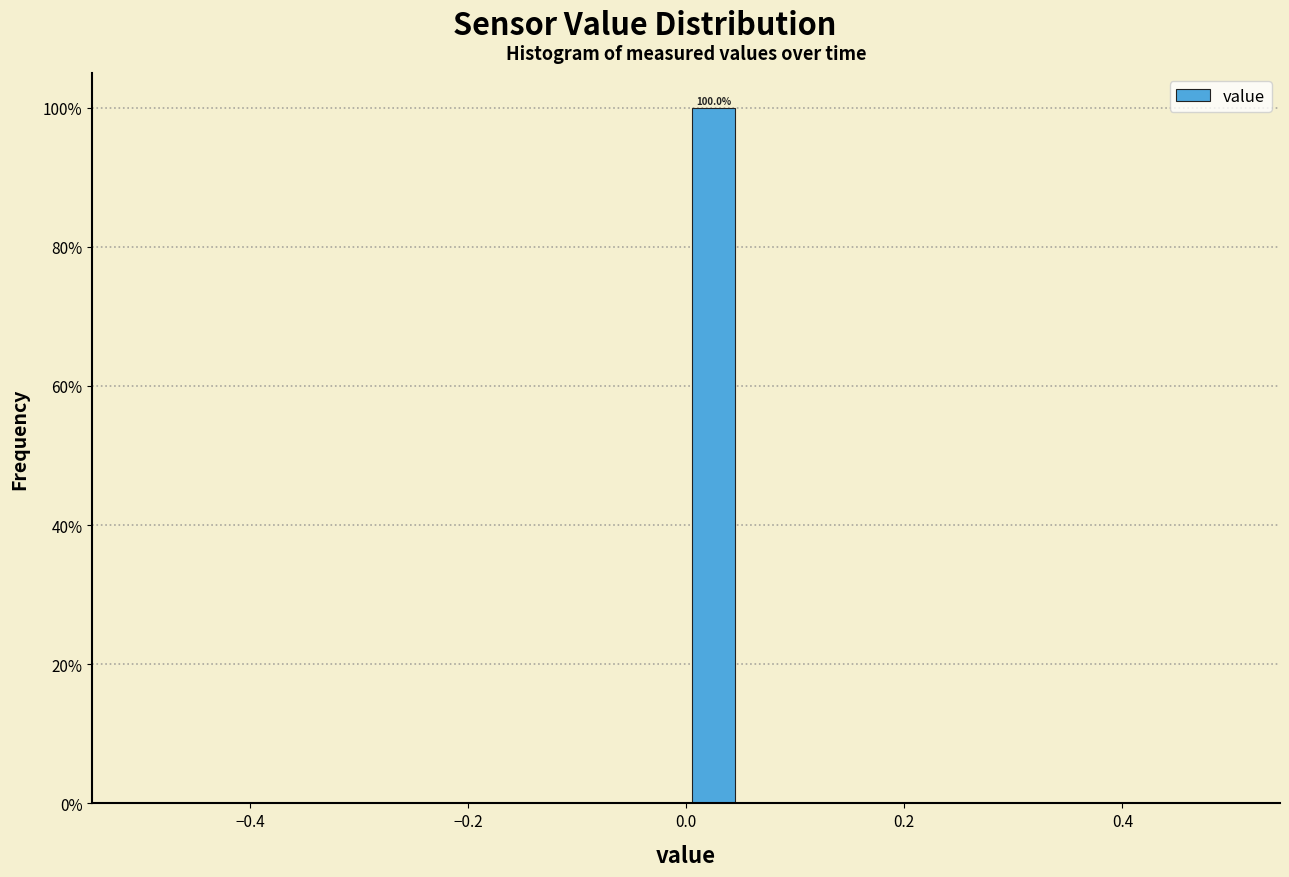

Read against the x-axis, roughly where is the centre of the tallest bar?

0.02